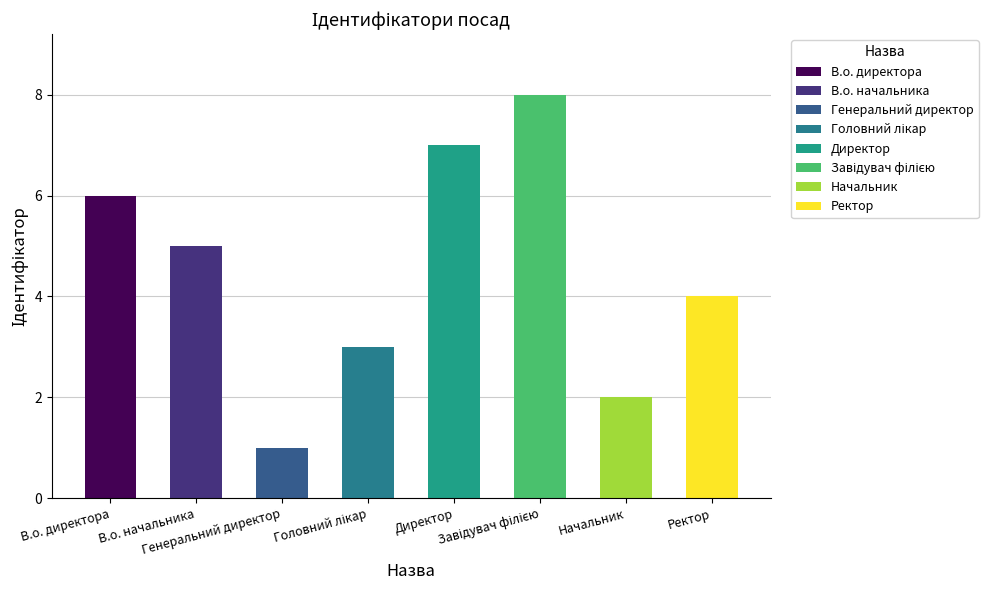

What is the difference between the second highest and minimum values?

6